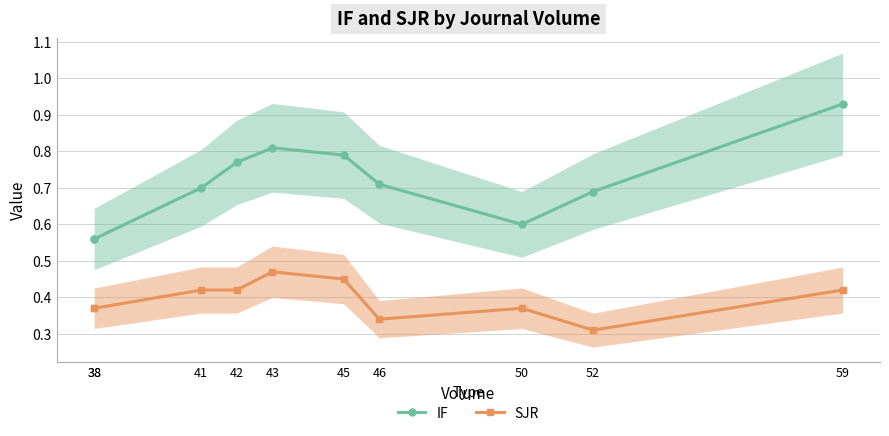

The IF series shows 0.8 at 42. True or false?

True